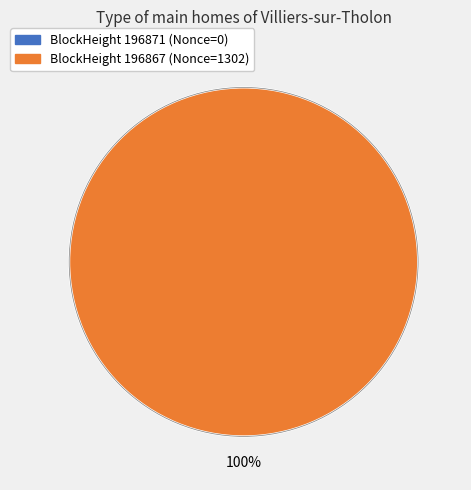

Do 196871 and 196867 together represent more than half of the pie?

Yes